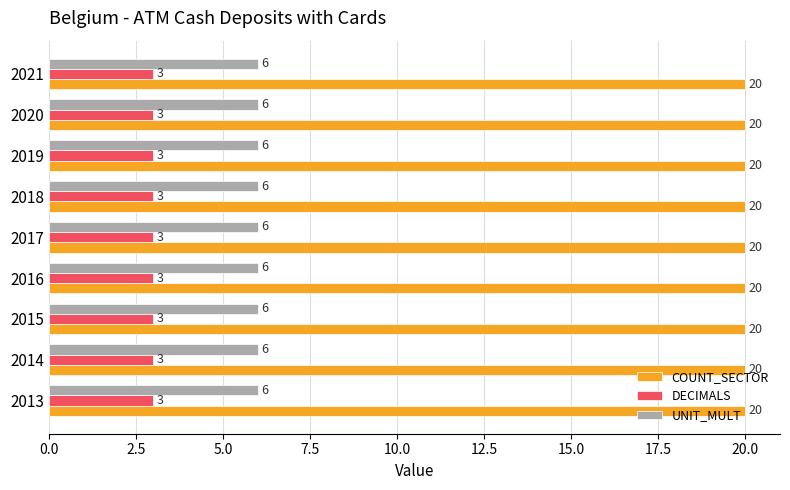

What is the sum of all UNIT_MULT values?

54